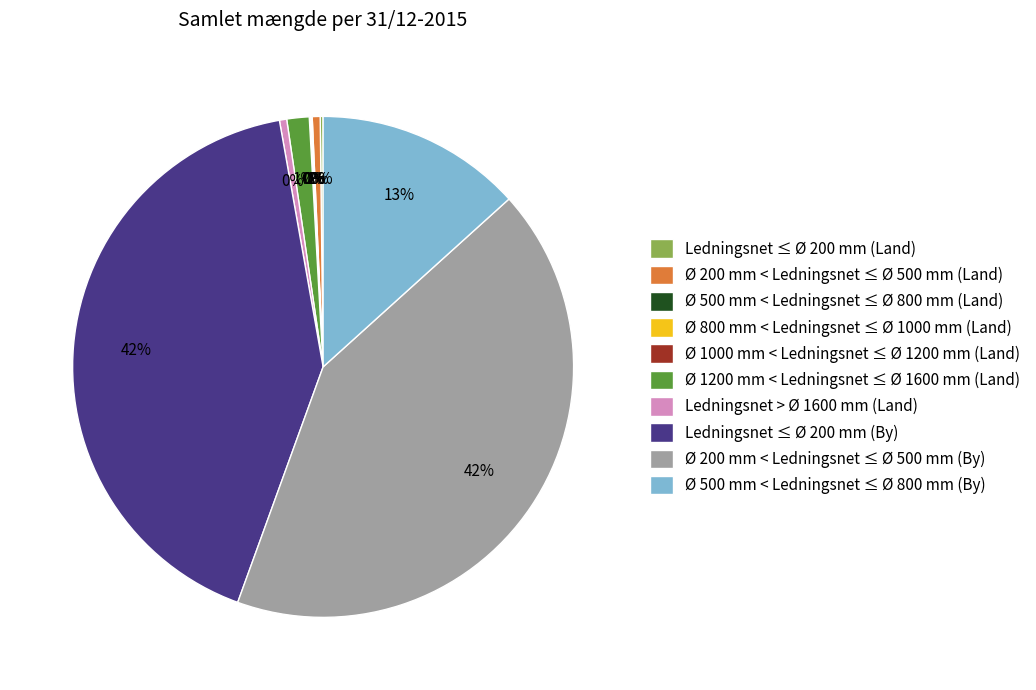

To the nearest percent, what is the difference between the largest and smallest slice percentages?

42%